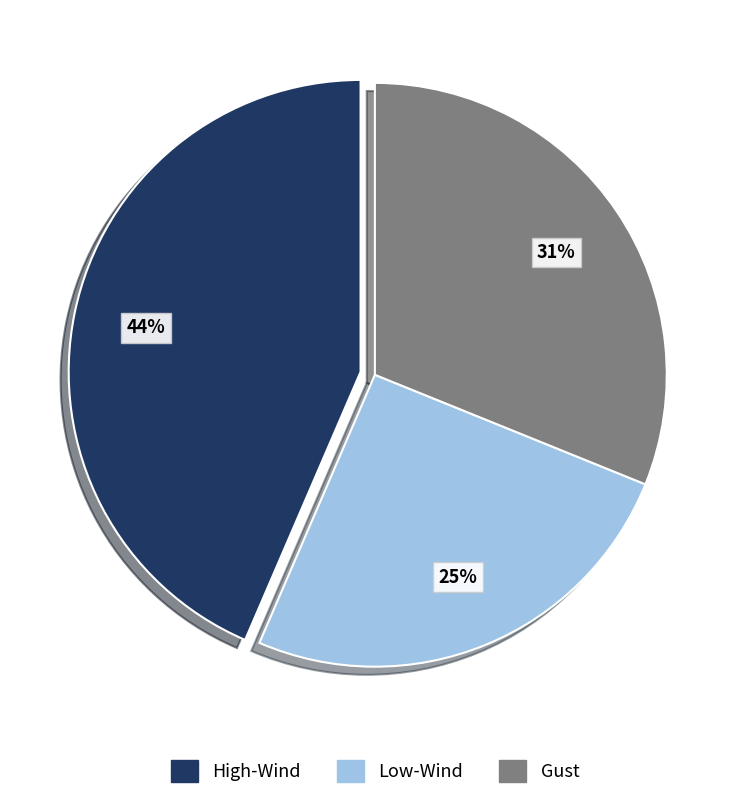

Count the number of slices in the pie.

3